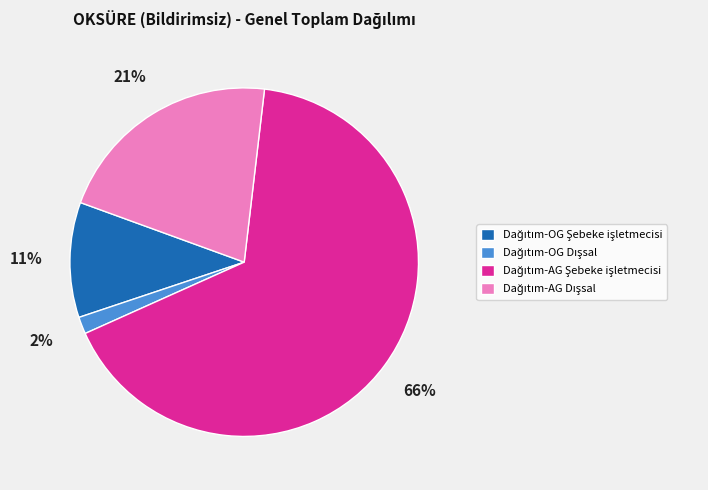

Does any single category account for the majority?

Yes